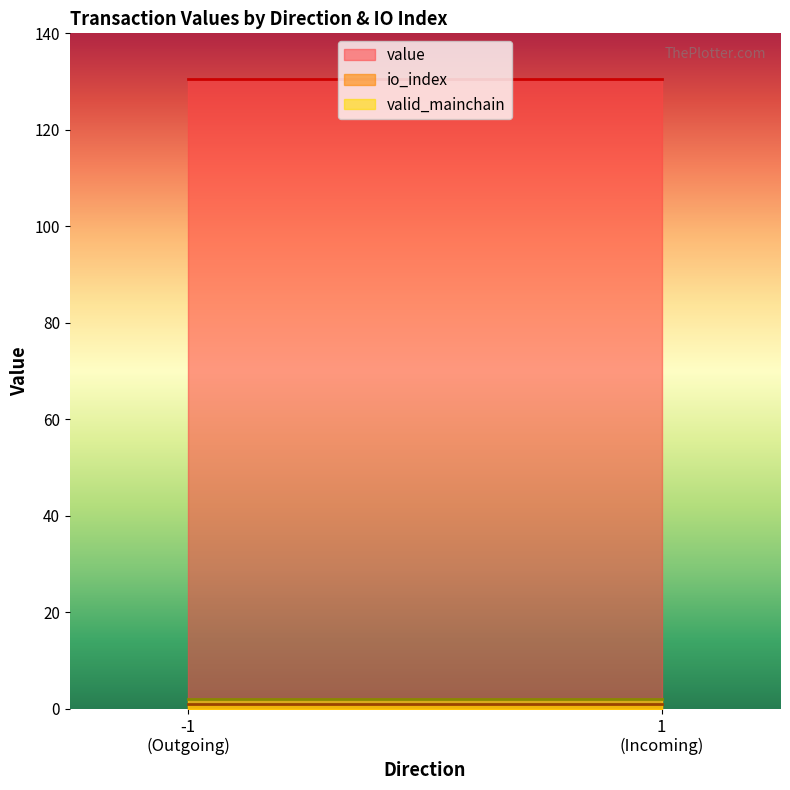

Rank the series at -1_1 from highest to lowest value.

value, io_index, valid_mainchain